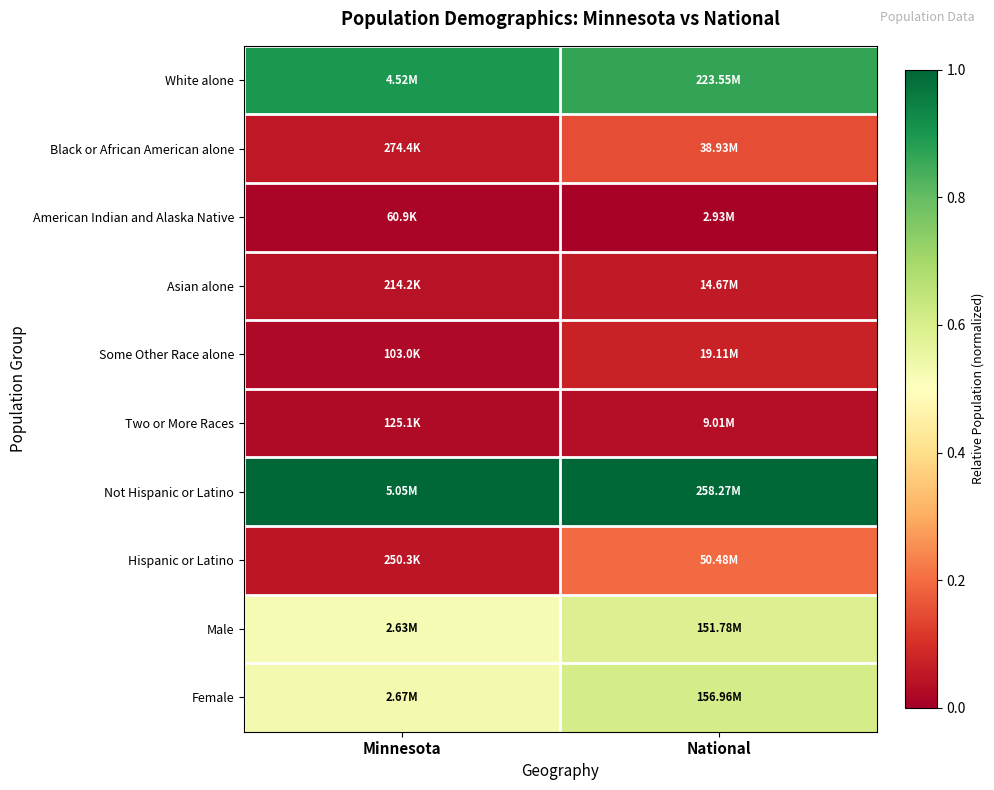

Rank the series at National from lowest to highest value.

American Indian and Alaska Native, Two or More Races, Asian alone, Some Other Race alone, Black or African American alone, Hispanic or Latino, Male, Female, White alone, Not Hispanic or Latino